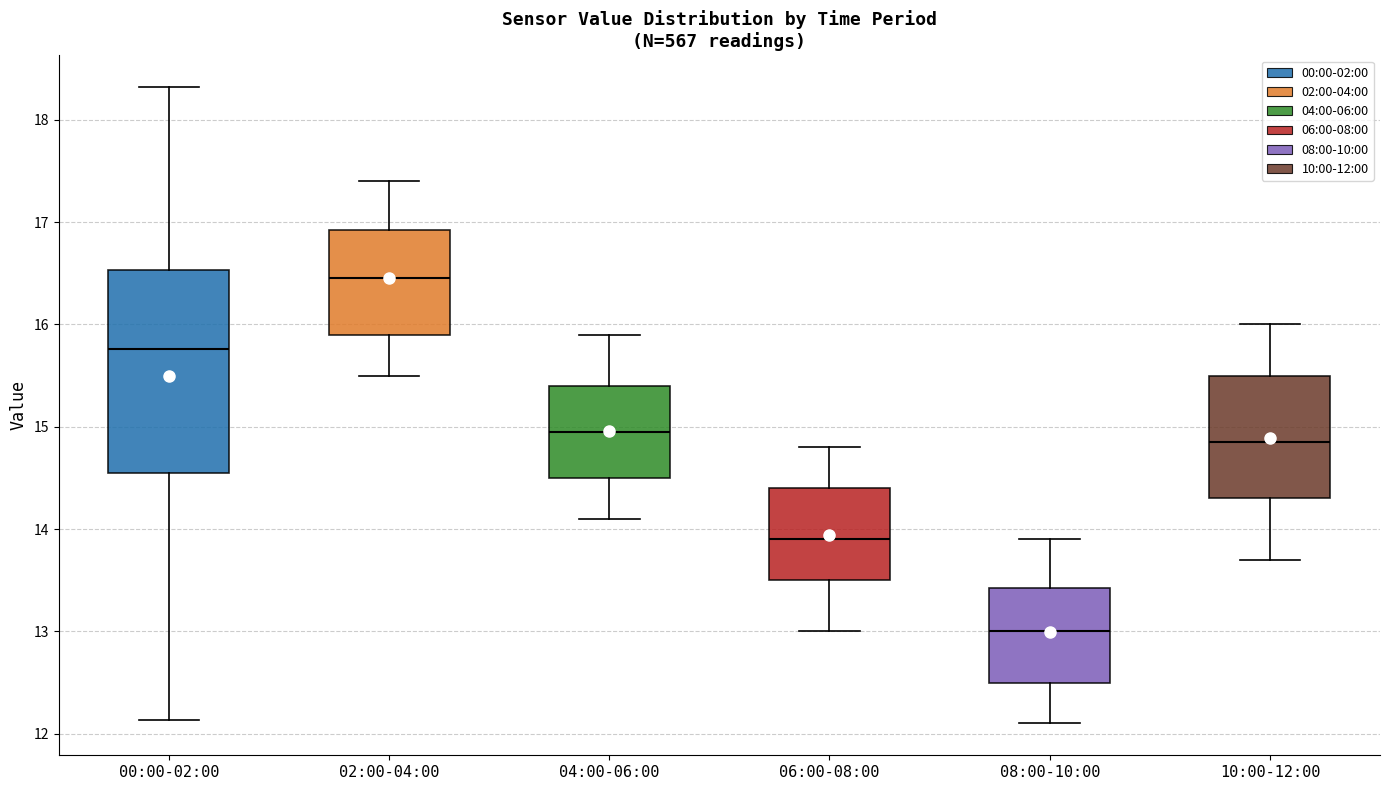

Which box's median line is the lowest?

08:00-10:00